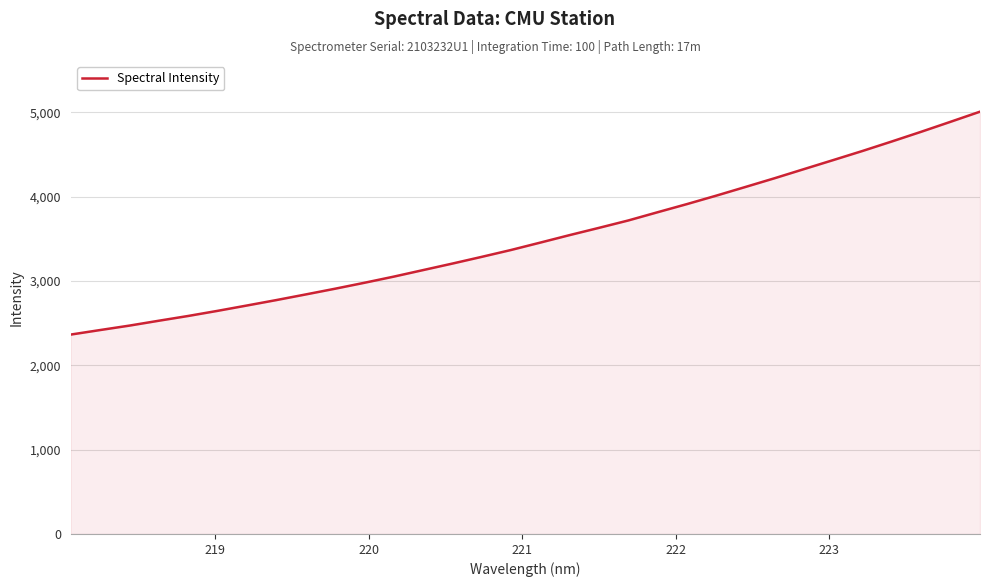

What is the difference between the maximum and minimum values?

2642.4